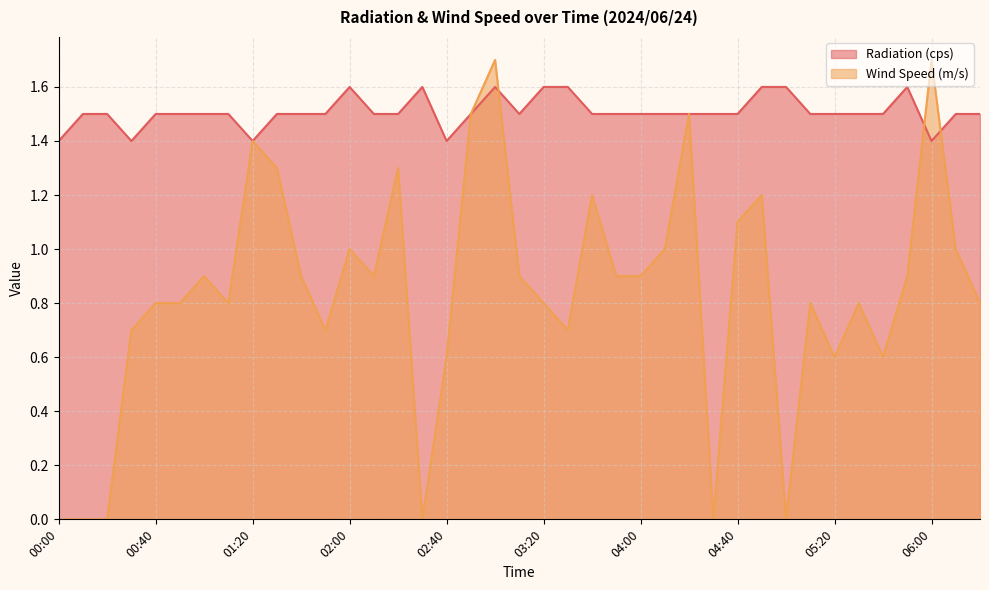

Count the number of data series in this chart.

2